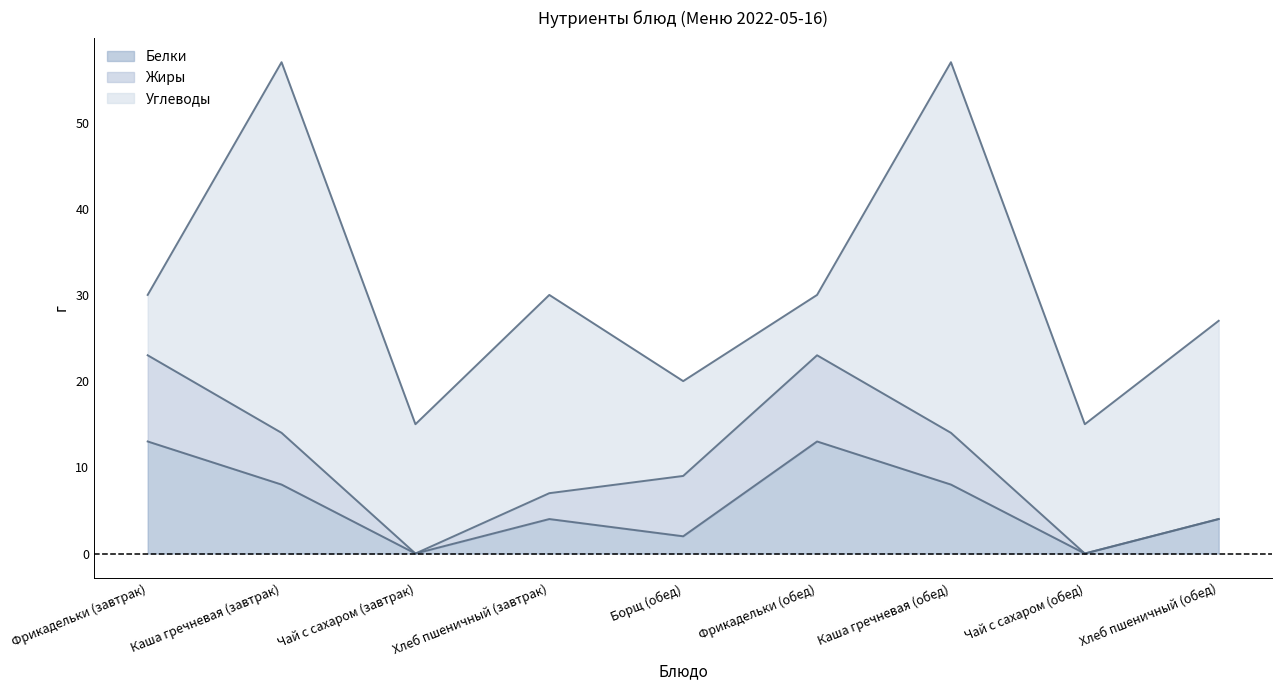

What is the sum of the Белки values at Каша гречневая (завтрак) and Борщ (обед)?

10